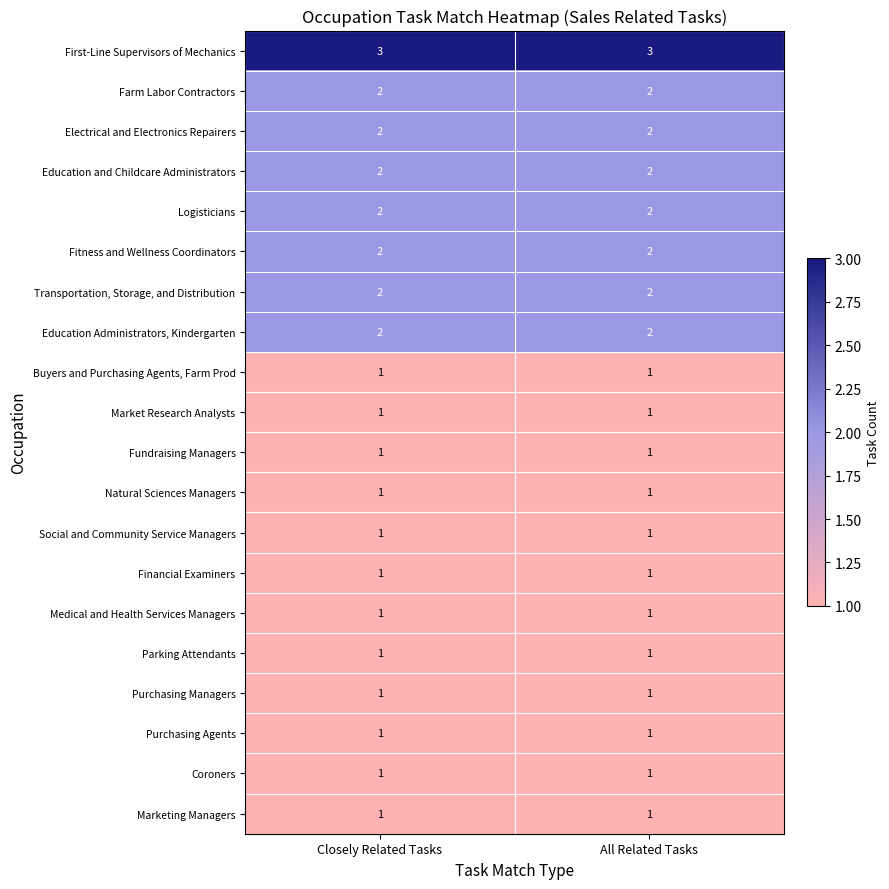

Is it true that Fitness and Wellness Coordinators equals 3 at All Related Tasks?

False